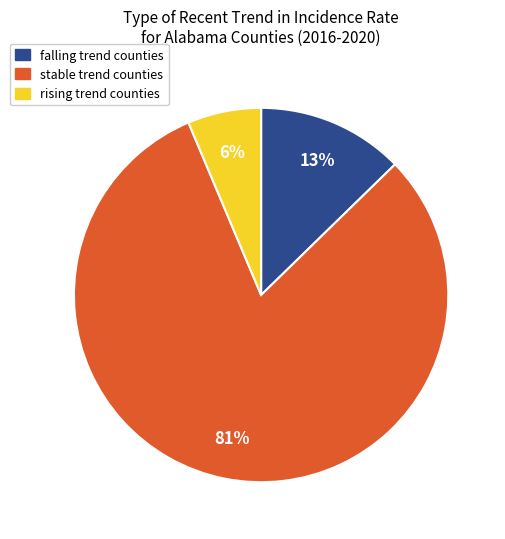

To the nearest percent, what is the average slice percentage?

33%